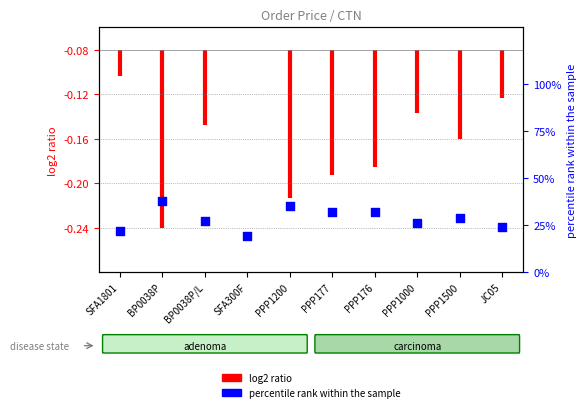

What is the change in value from SFA1801 to PPP1000?

+4